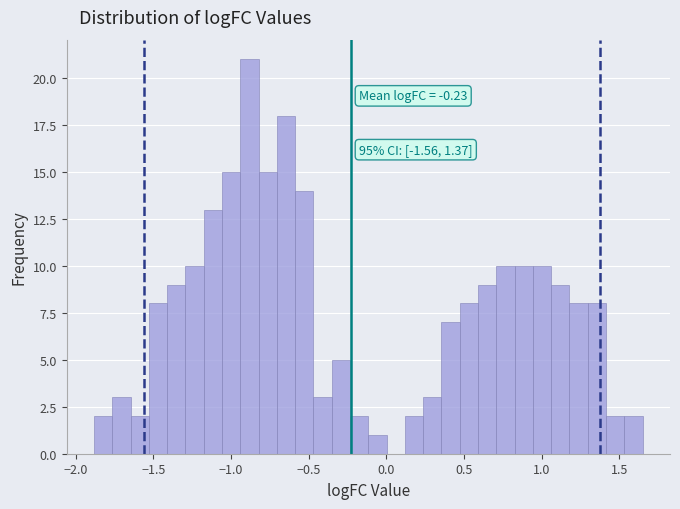

Around what value on the x-axis is the tallest bar? Give the approximate position of its centre, as read against the axis.

-0.90